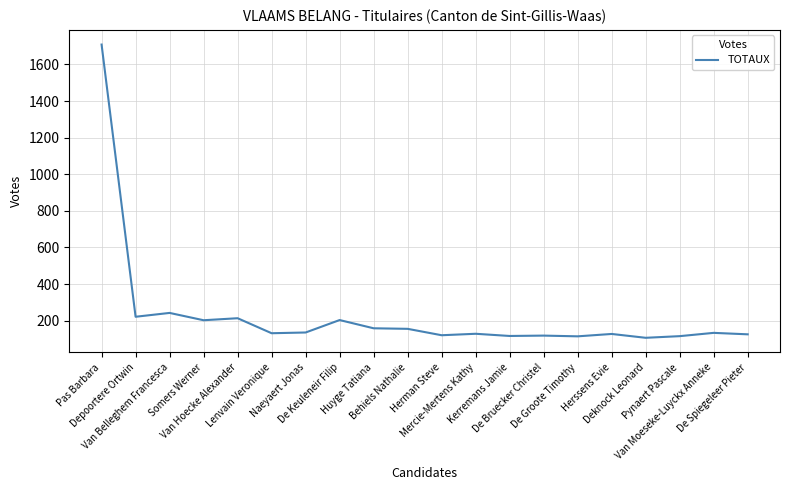

What is the change in value from Naeyaert Jonas to Kerremans Jamie?

-19